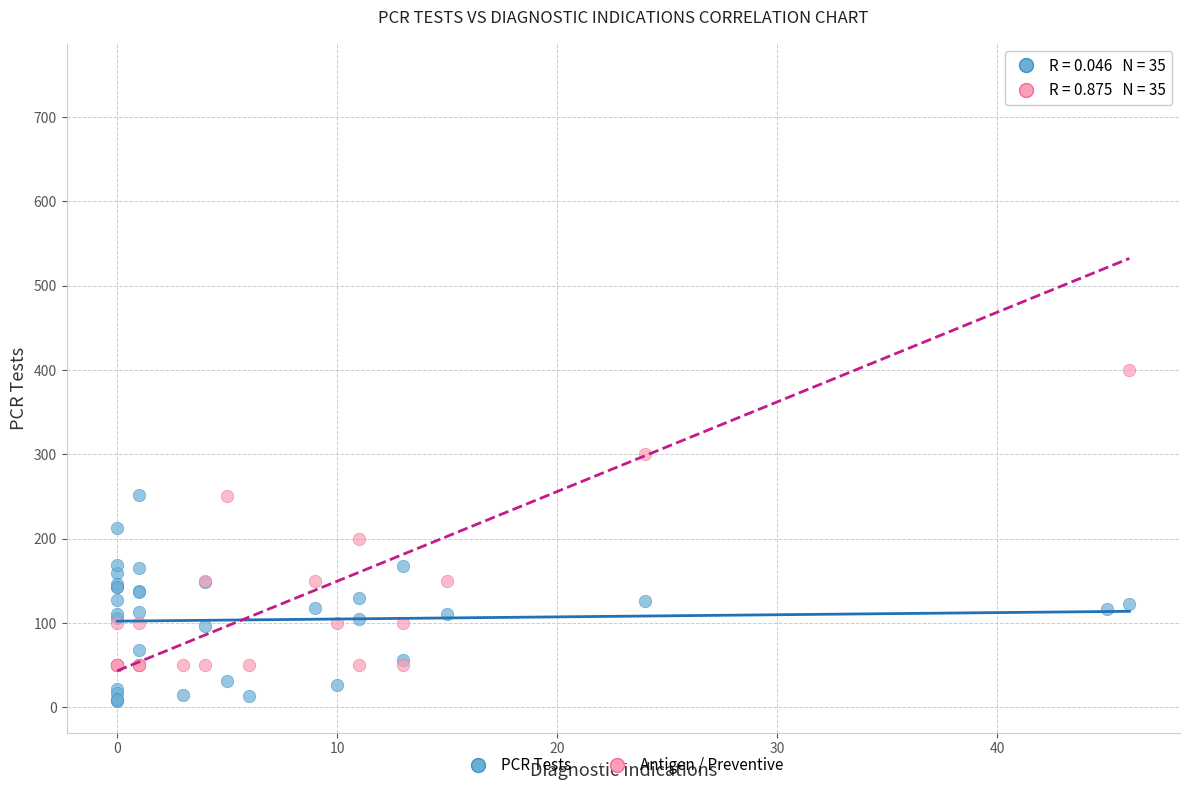

What is the X range (max minus min) for the scatter plot?

46